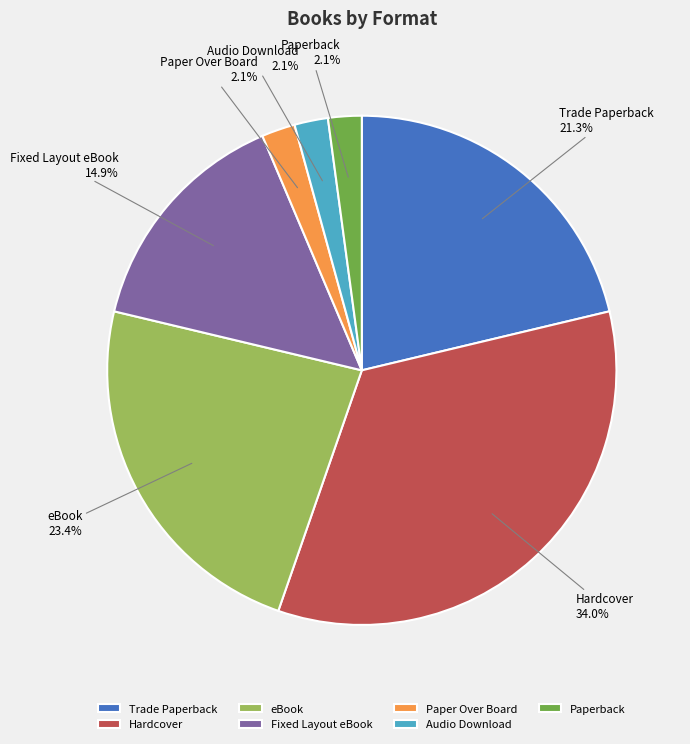

How many segments does this pie chart have?

7